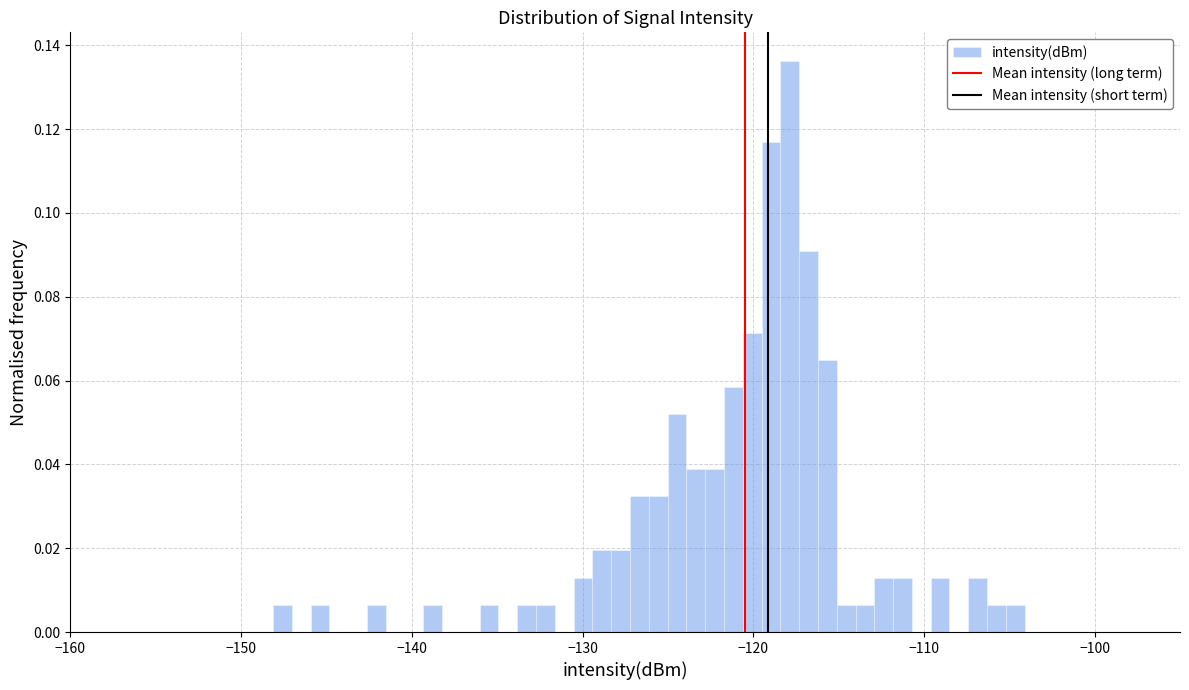

Around what value on the x-axis is the tallest bar? Give the approximate position of its centre, as read against the axis.

-118